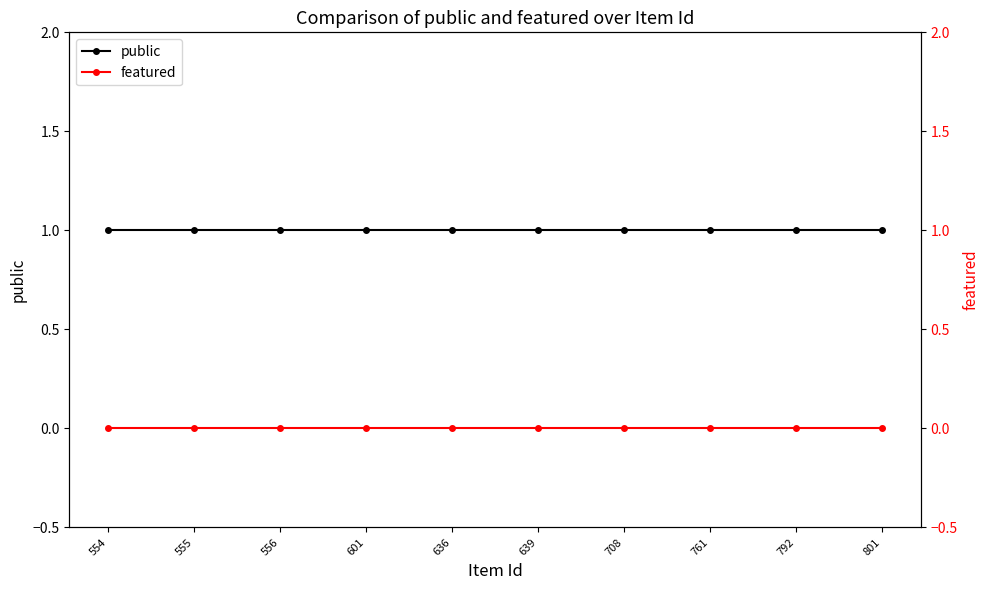

Reading left to right, list all the values displayed in this chart.

public: 1	1	1	1	1	1	1	1	1	1
featured: 0	0	0	0	0	0	0	0	0	0